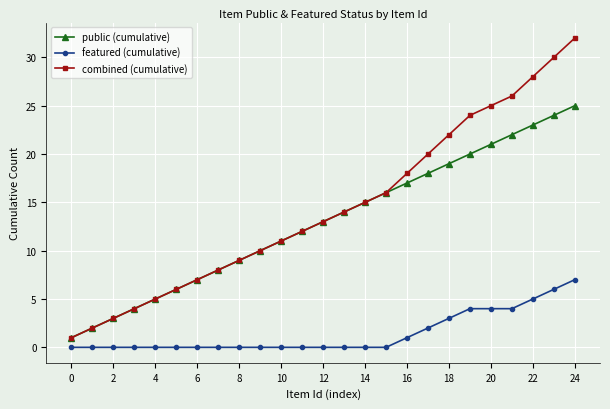

Which series has the widest spread of values?

combined (cumulative)